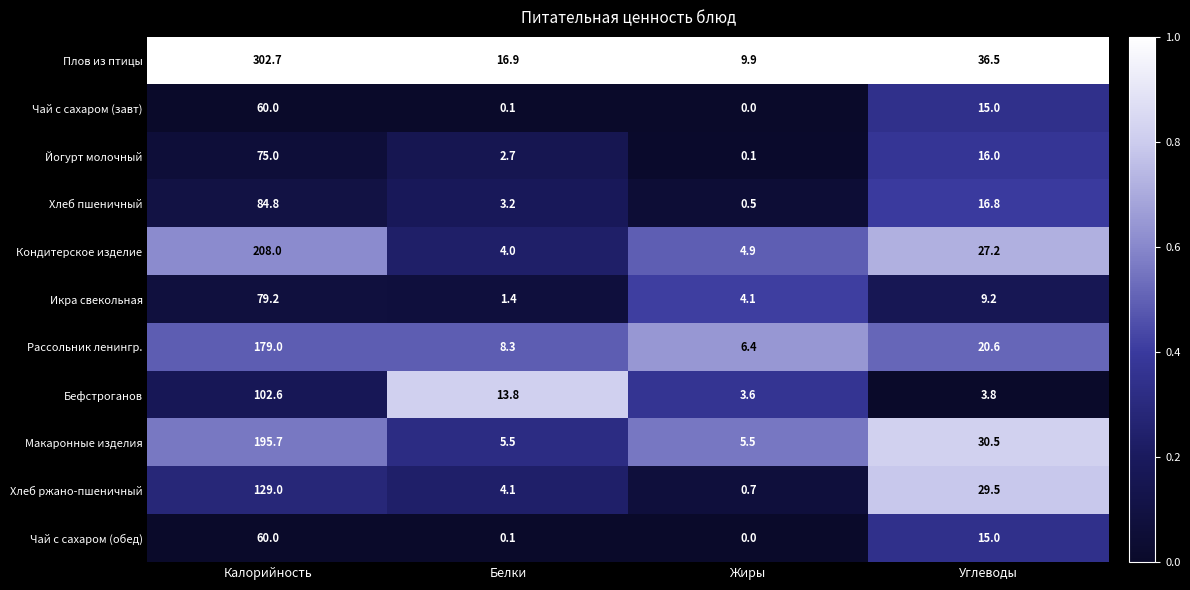

What is the sum of the Кондитерское изделие values at Углеводы and Калорийность?

235.2